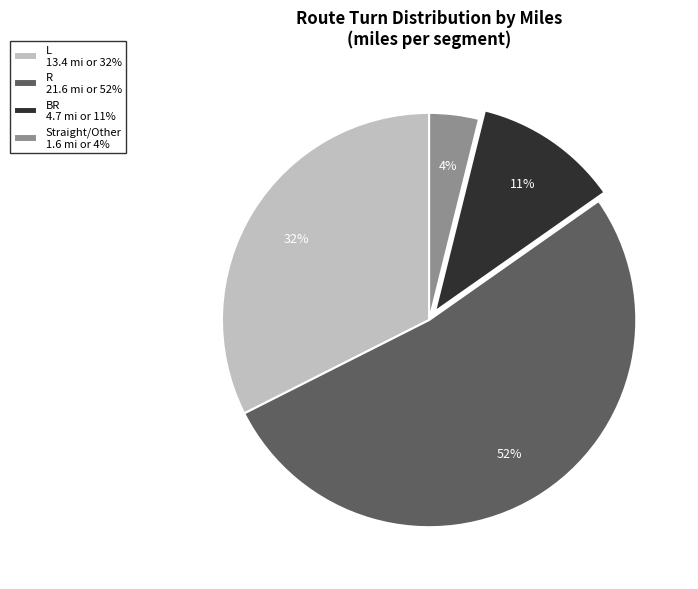

Which slice is the largest?

R 21.6 mi or 52%